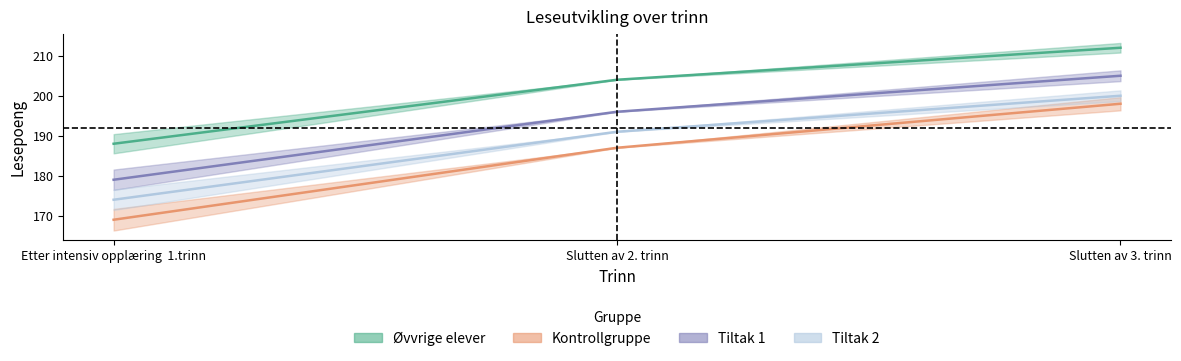

Is the value of Tiltak 1 at Slutten av 2. trinn greater than the value of Kontrollgruppe at Slutten av 2. trinn?

Yes